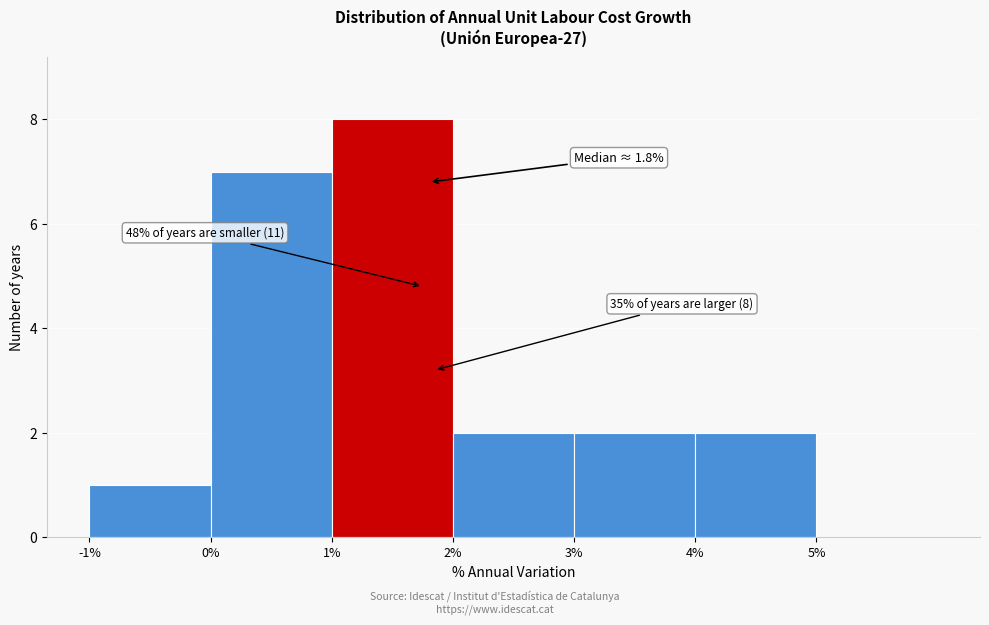

Which range on the x-axis has the tallest bar?

1 to 2